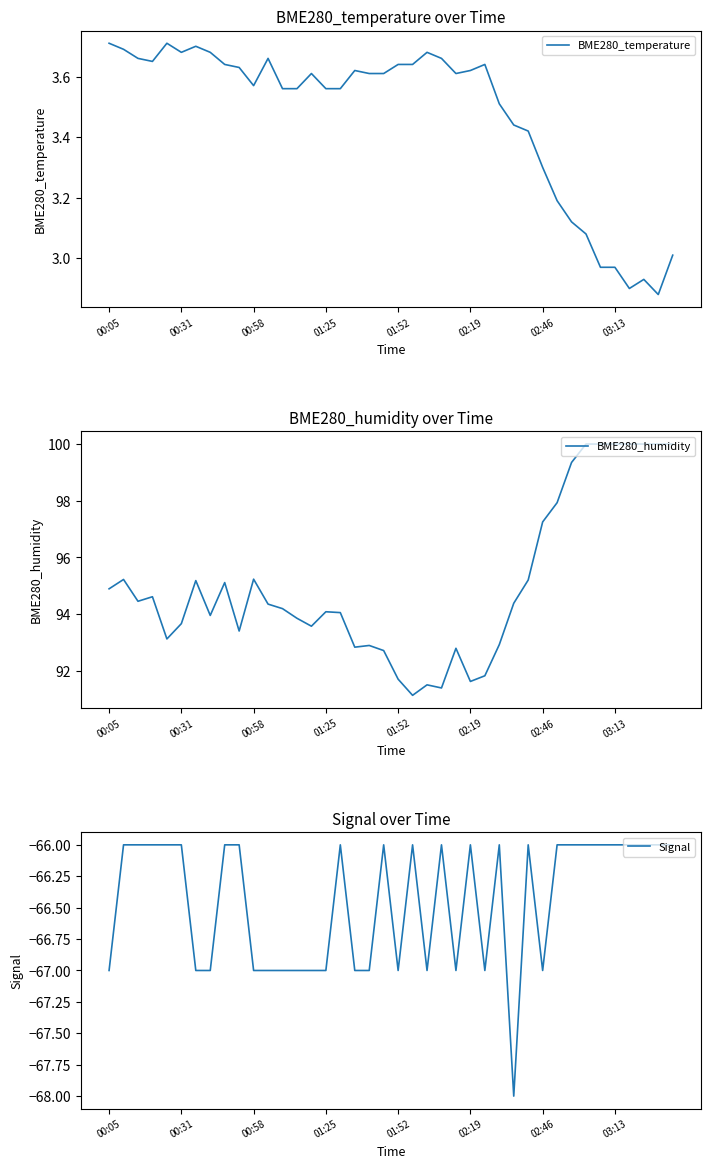

True or false: BME280_temperature and BME280_humidity intersect in this chart.

False